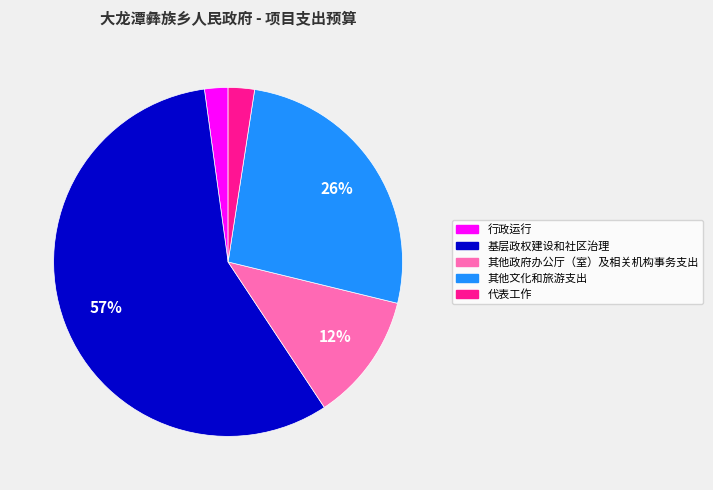

Is there a majority slice in this chart?

Yes